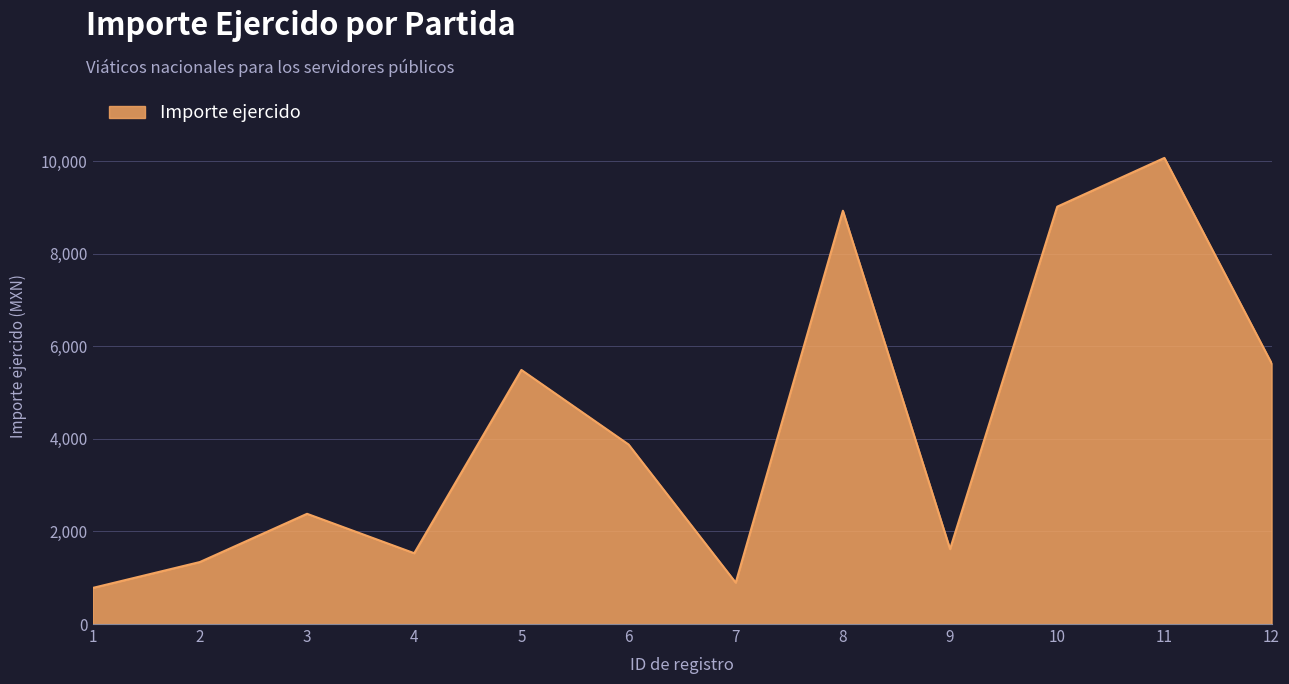

Where does the data first go above 3880?

5